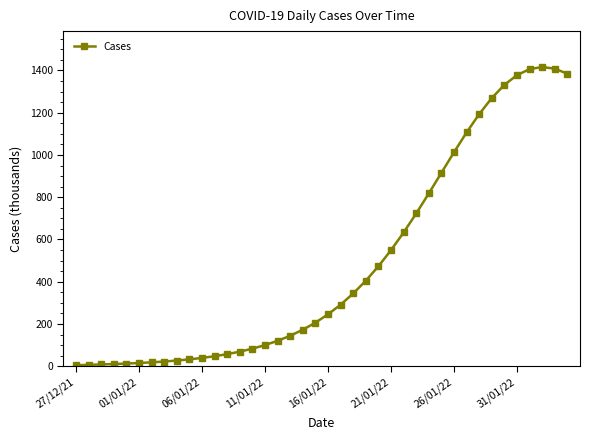

True or false: the data has more than 0 interior local peaks.

True